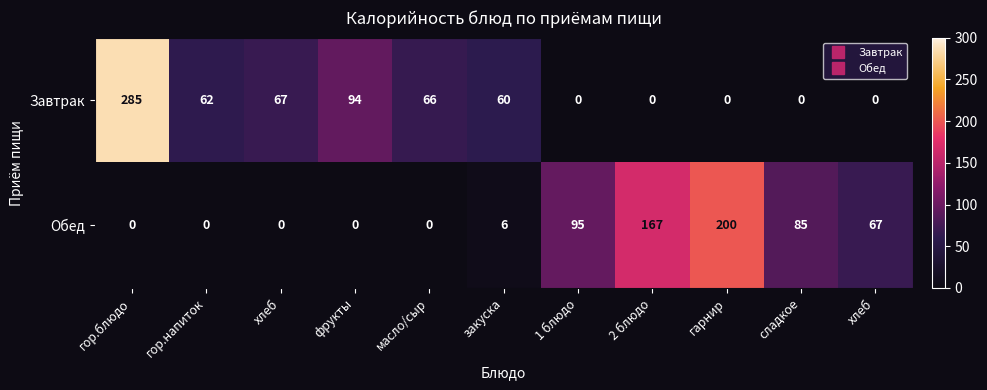

Reading left to right, extract all data points from this chart.

Завтрак: гор.блюдо=285.0	гор.напиток=62.0	хлеб=67.0	фрукты=94.0	масло/сыр=66.0	закуска=60.0	1 блюдо=0.0	2 блюдо=0.0	гарнир=0.0	сладкое=0.0	хлеб=0.0
Обед: гор.блюдо=0.0	гор.напиток=0.0	хлеб=0.0	фрукты=0.0	масло/сыр=0.0	закуска=6.0	1 блюдо=95.0	2 блюдо=167.0	гарнир=200.0	сладкое=85.0	хлеб=67.0